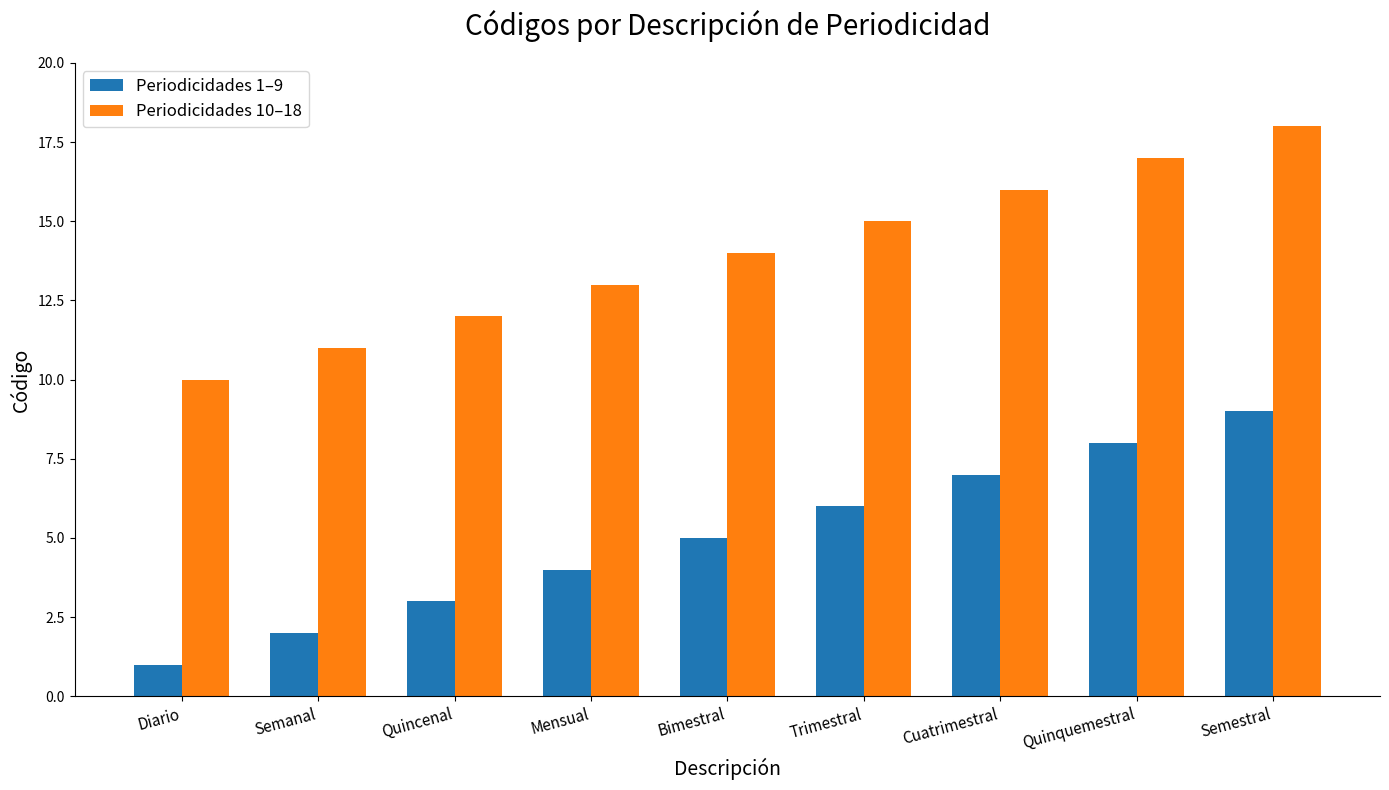

What is the average value of the Periodicidades 10–18 series?

14